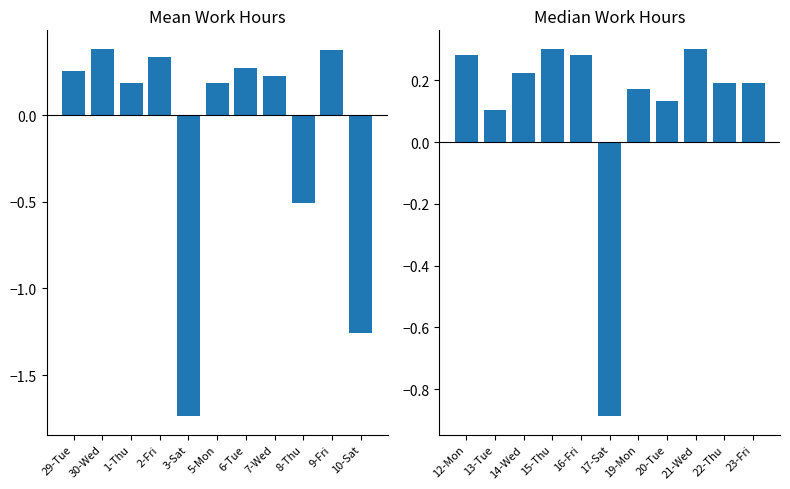

Reading left to right, extract all data points from this chart.

Low Hours (left): 0.3	0.4	0.2	0.3	-1.7	0.2	0.3	0.2	-0.5	0.4	-1.3
Low Hours (right): 0.3	0.1	0.2	0.3	0.3	-0.9	0.2	0.1	0.3	0.2	0.2